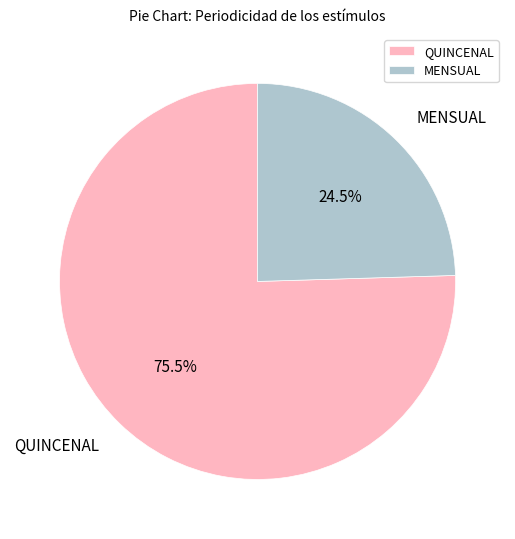

Is there any slice that represents more than half of the pie?

Yes